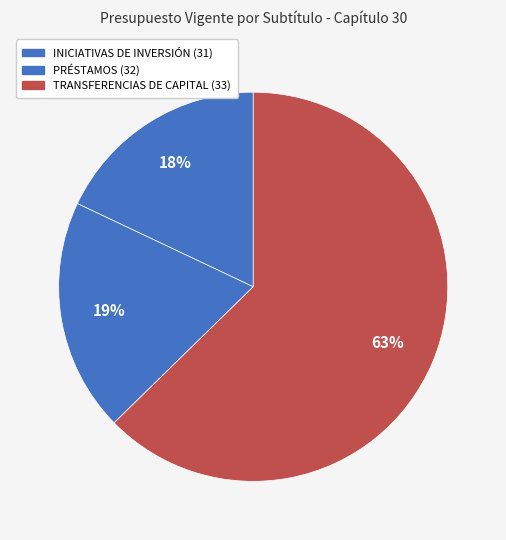

Count the number of slices in the pie.

3